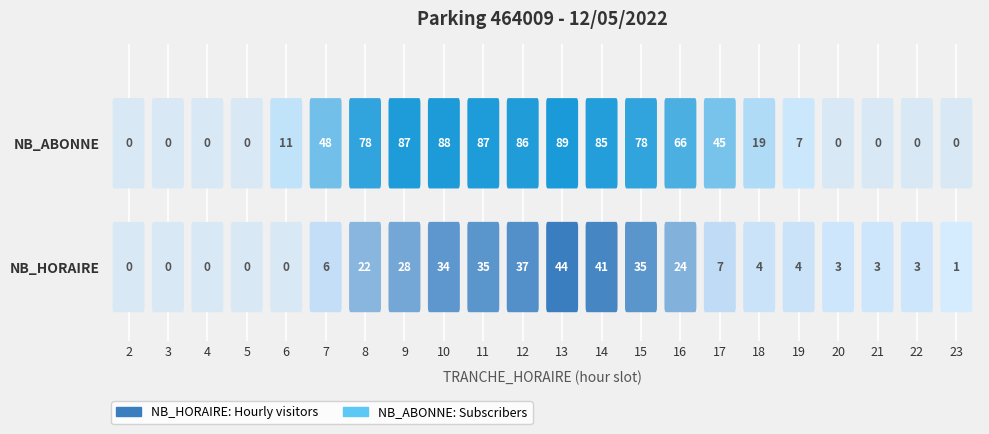

True or false: NB_HORAIRE has a value of 24 at 16.

True